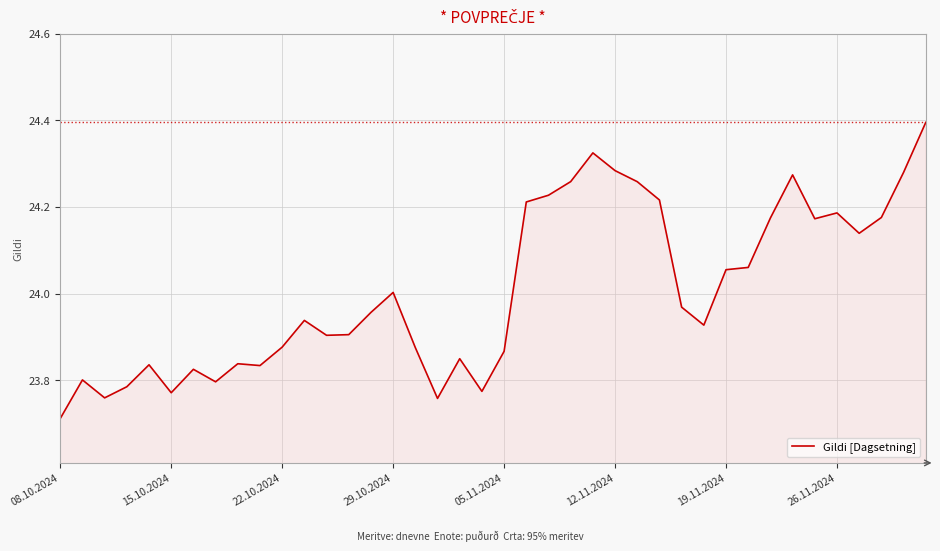

At which category does the chart reach its minimum across all series?

08.10.2024